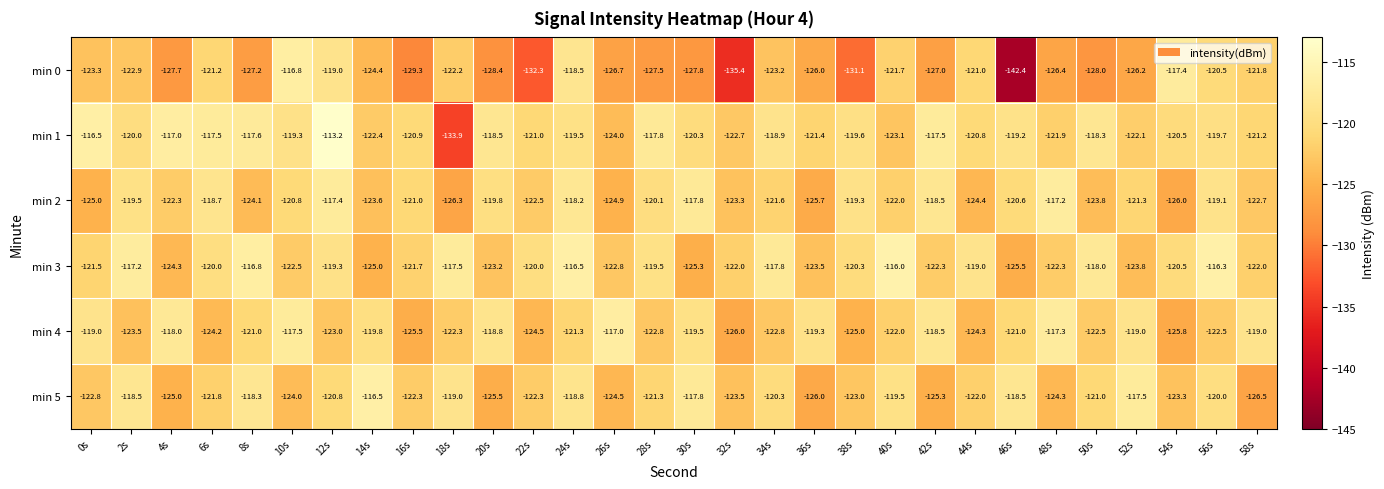

List the series in order of their peak value, highest first.

min 1, min 3, min 5, min 0, min 4, min 2